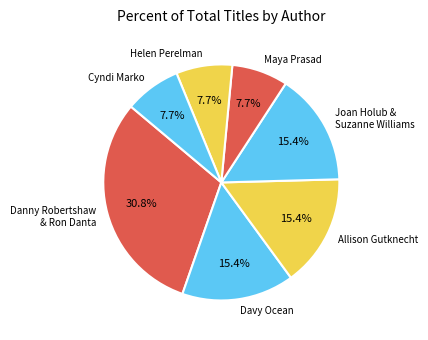

Between Maya Prasad and Joan Holub & Suzanne Williams, which is larger?

Joan Holub & Suzanne Williams